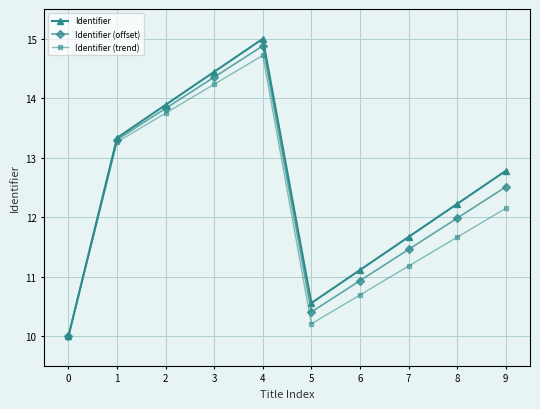

At which category does Identifier (trend) reach its first local valley?

5